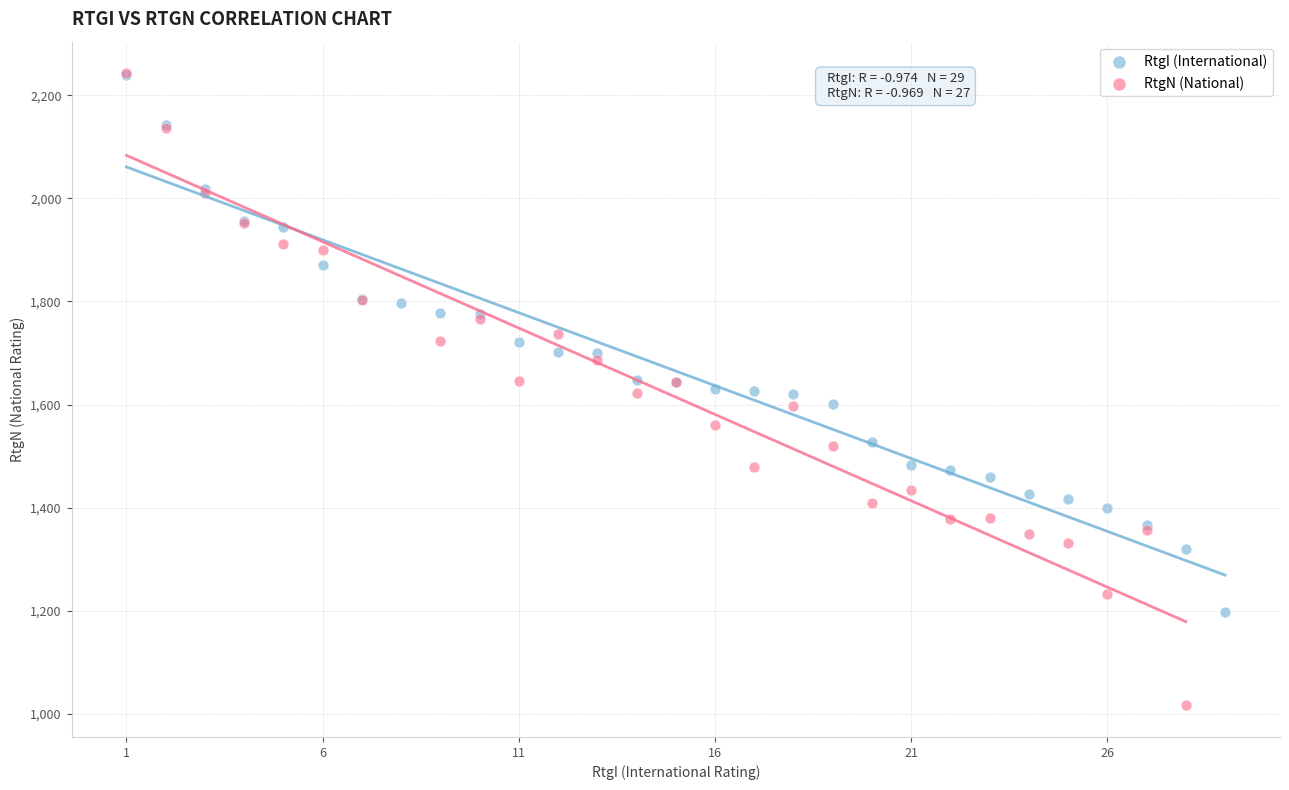

Which series reaches the minimum Y coordinate?

RtgN (National)